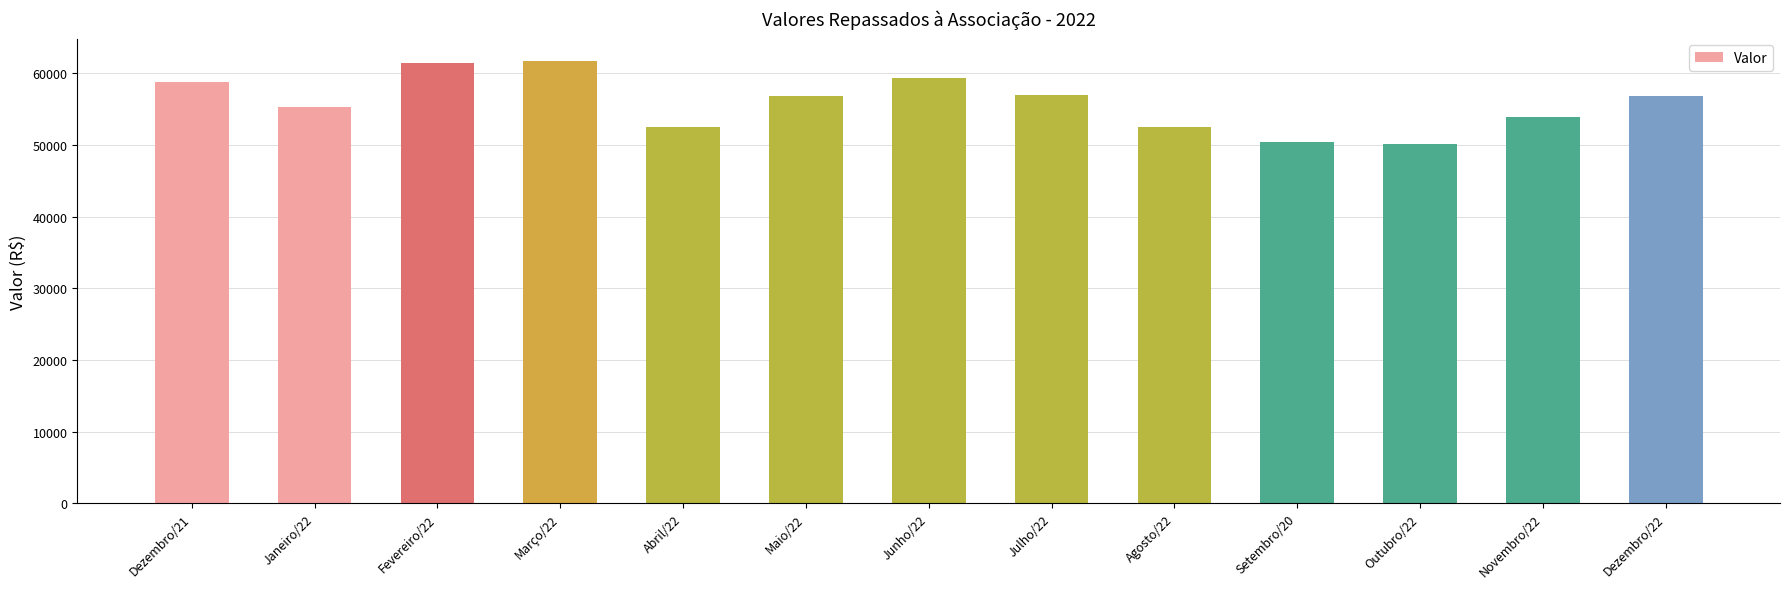

What is the ratio of the value at Abril/22 to the value at Janeiro/22?

0.9